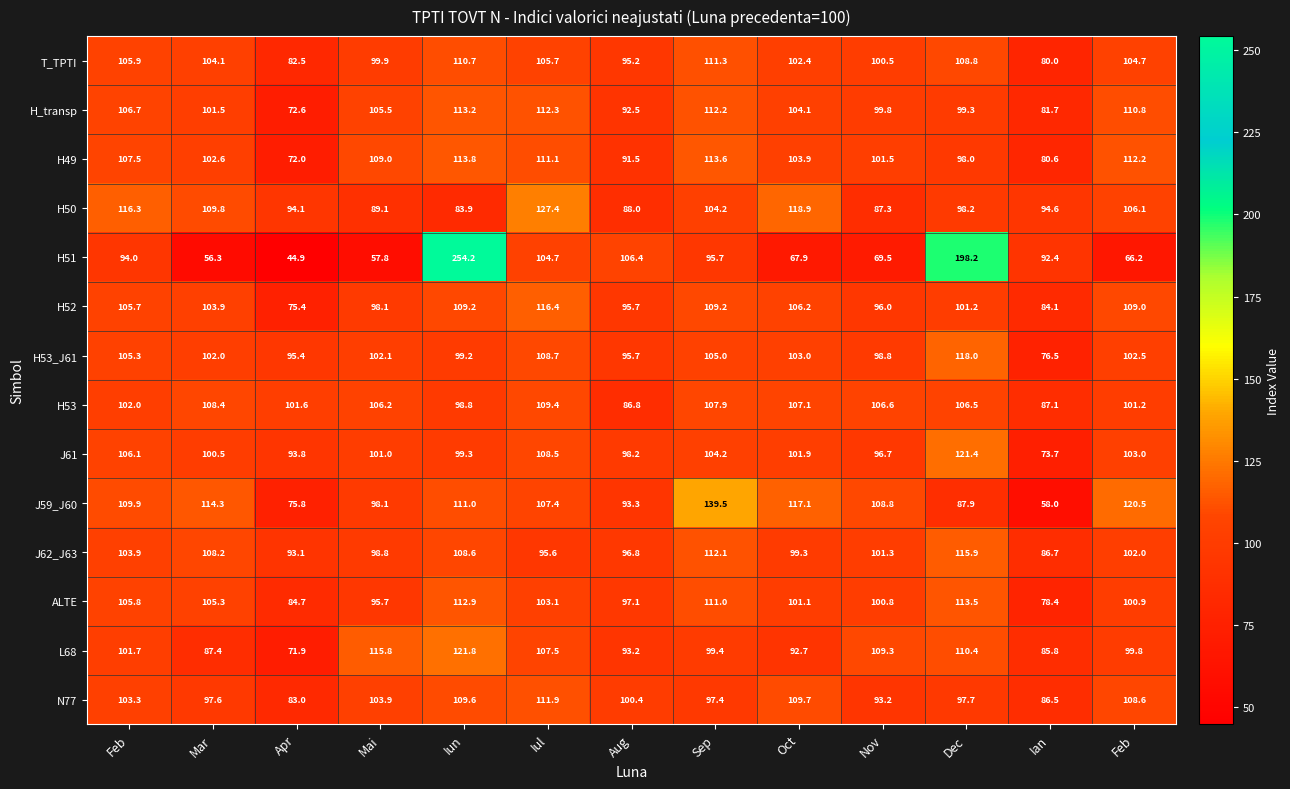

How many categories are shown in the chart?

13